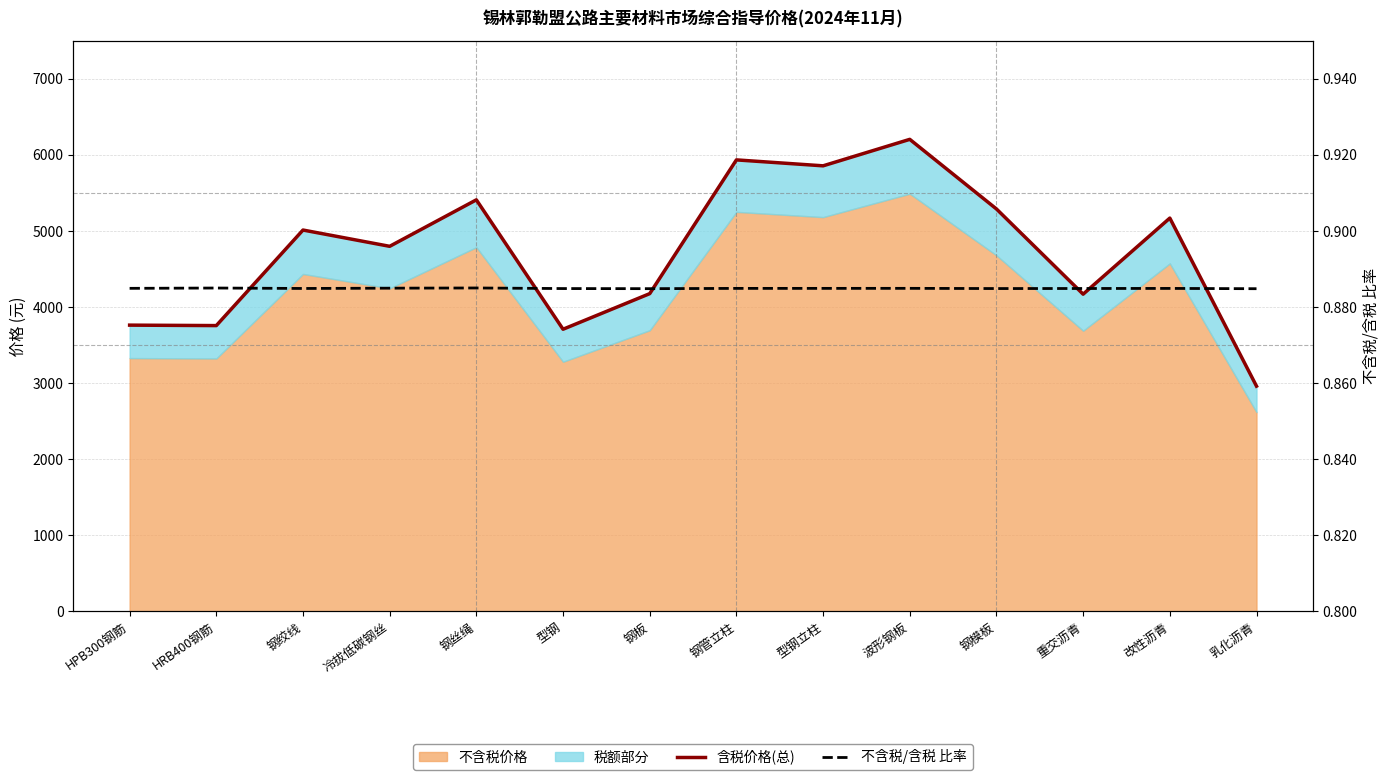

What is the average value of the 不含税/含税 比率 series?

0.9